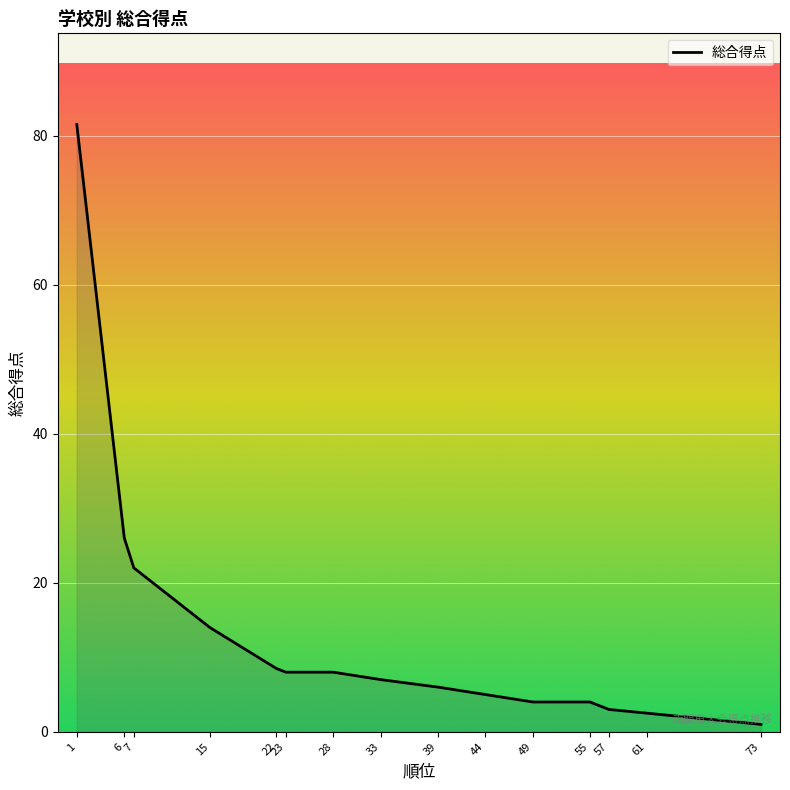

True or false: there are more than 2 points higher than both neighbors.

False